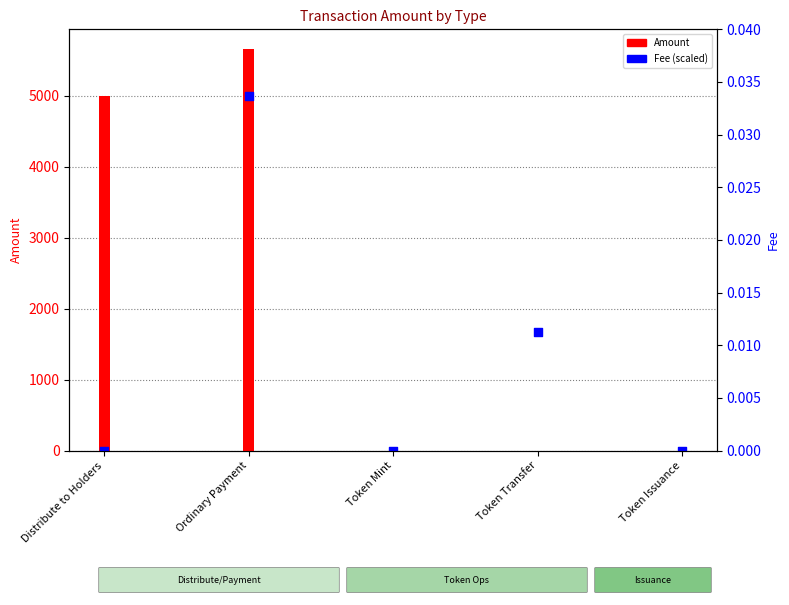

Which has a higher value, Token Mint or Ordinary Payment?

Ordinary Payment